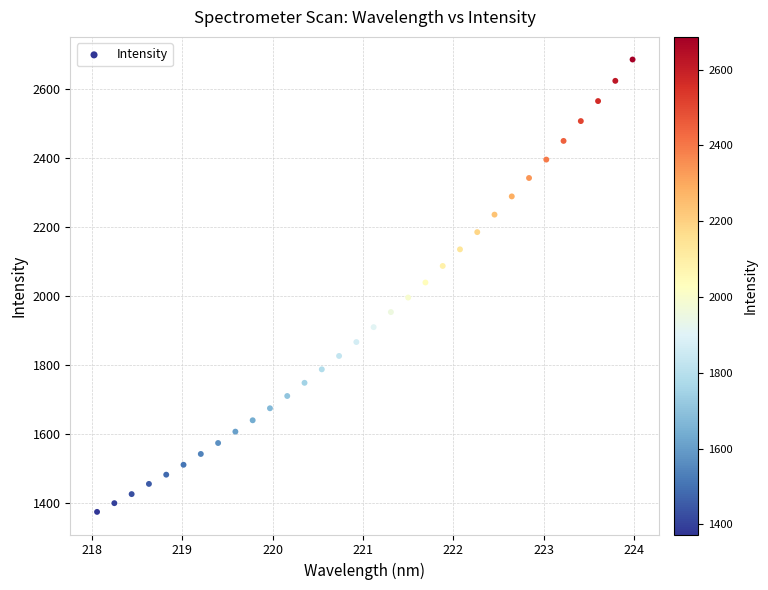

What is the range of Y values (max minus min)?

1313.1